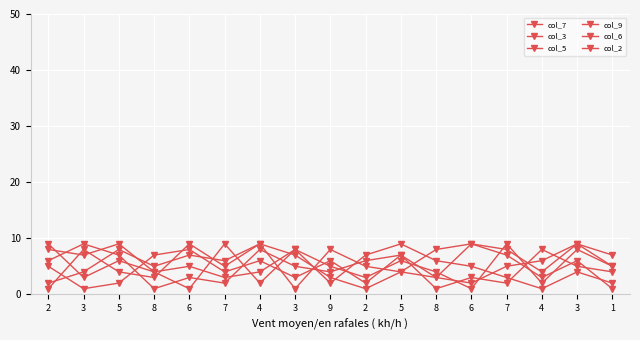

How many values in the col_7 series are below 5?

8